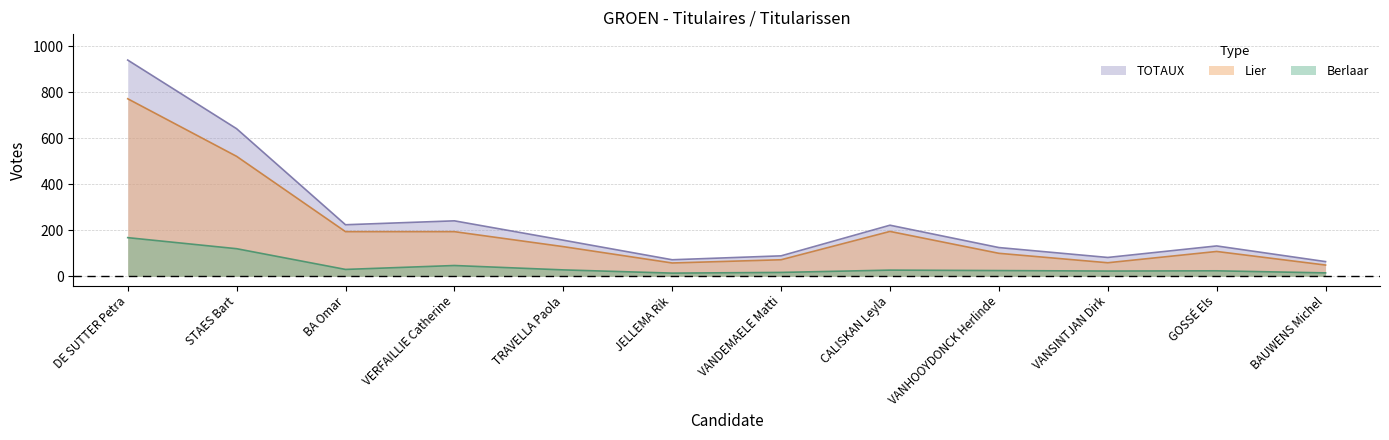

Reading left to right, list all the values displayed in this chart.

Berlaar: 168	120	30	47	28	14	17	27	25	23	24	15
Lier: 771	521	194	194	129	58	72	195	100	59	108	49
TOTAUX: 939	641	224	241	157	72	89	222	125	82	132	64